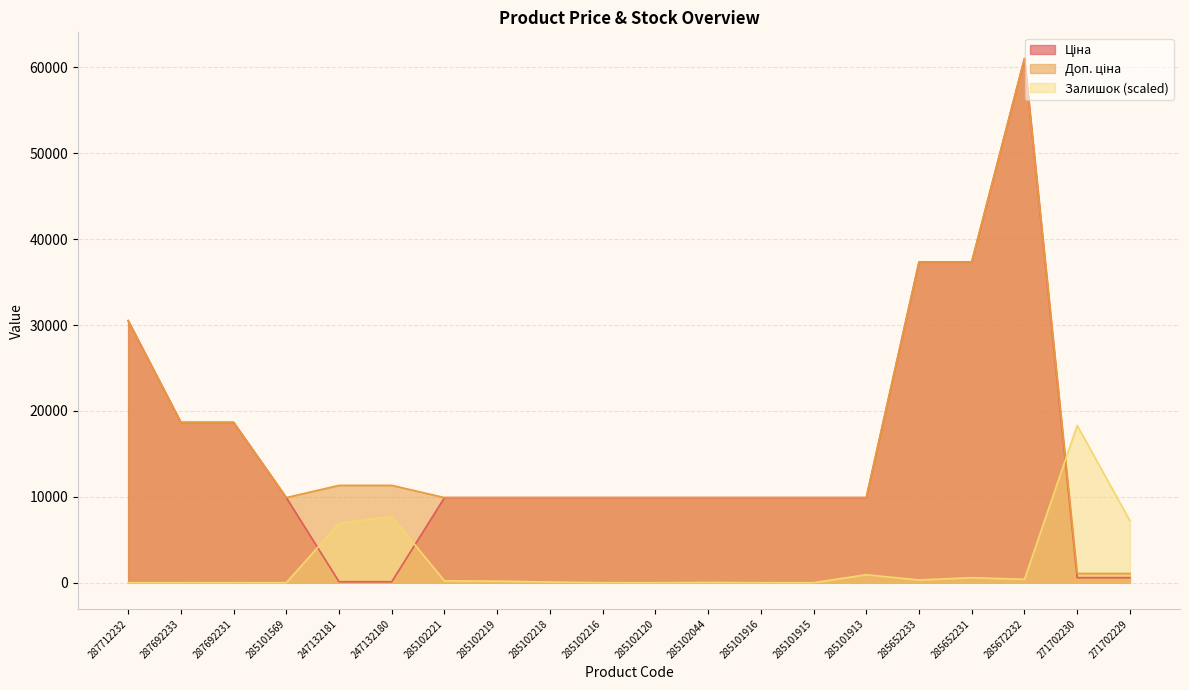

True or false: Доп. ціна has a value of 16638.5 at 285101915.

False